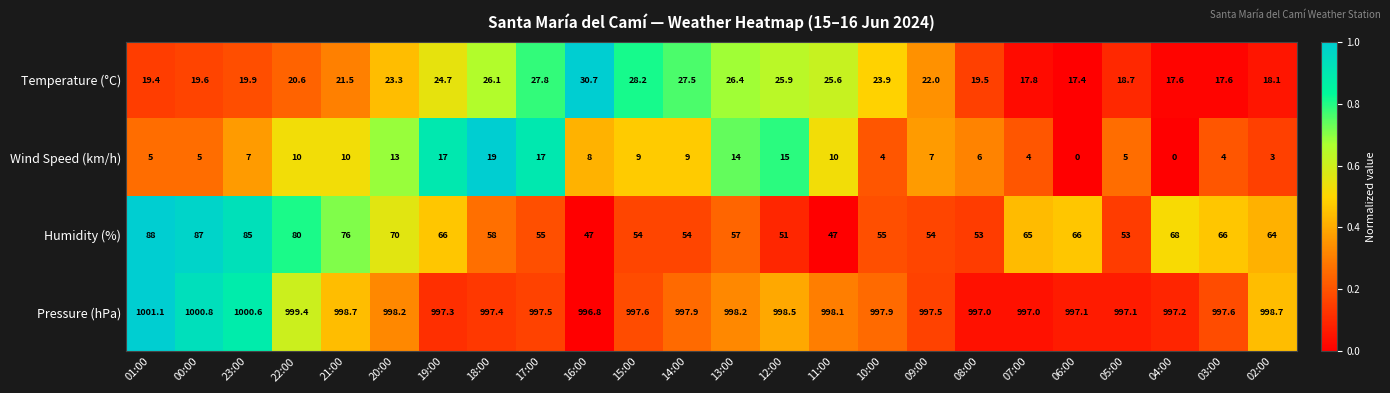

At which category does the chart reach its peak across all series?

01:00